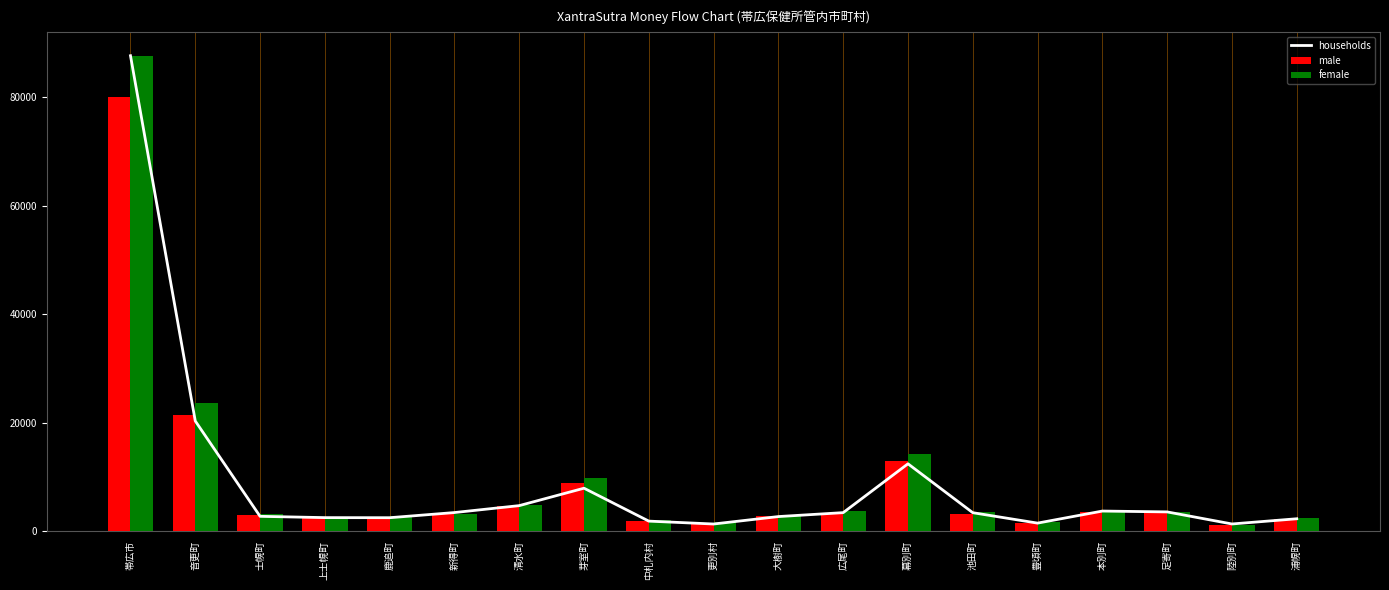

True or false: female has a value of 14419.2 at 芽室町.

False